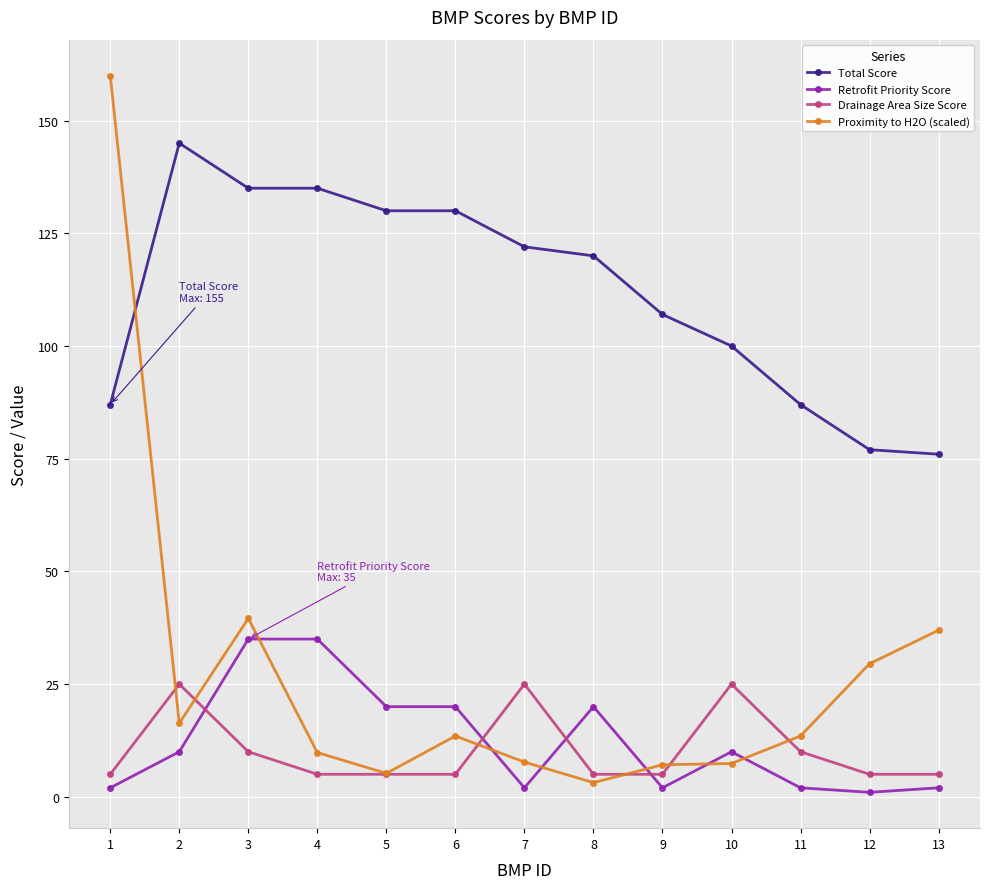

Where is the first local maximum for Drainage Area Size Score?

2